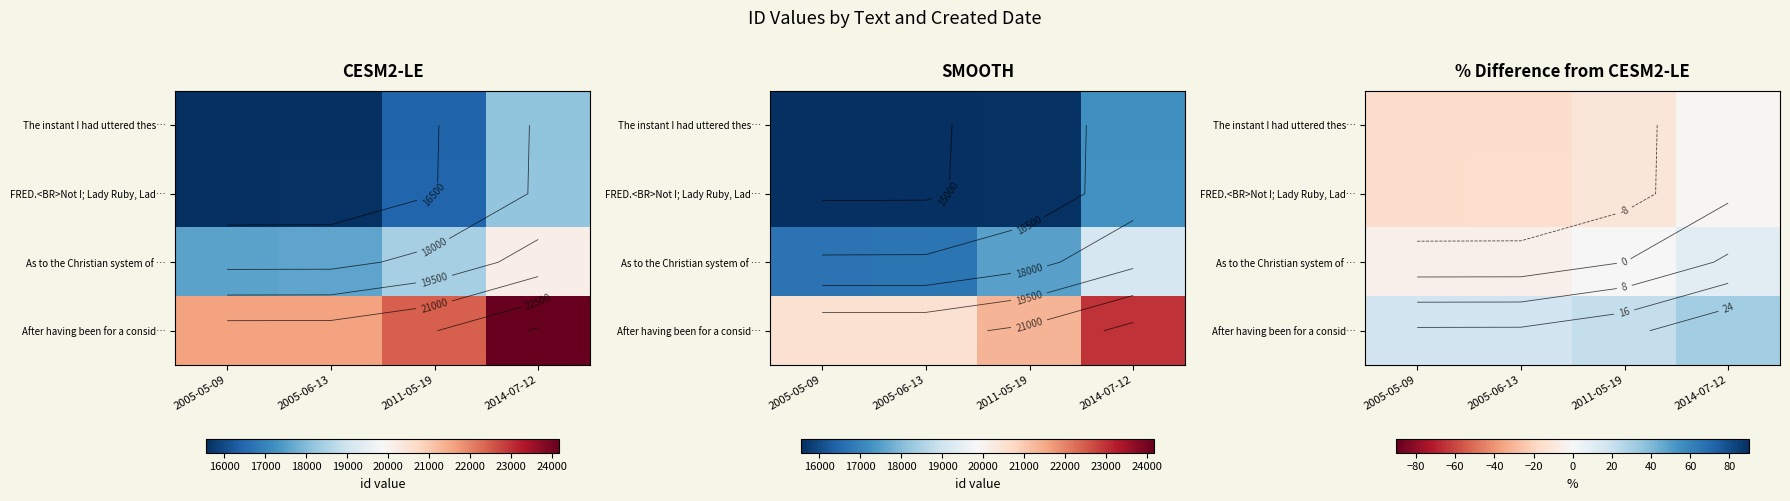

List the series in order of their peak value, lowest first.

The instant I had uttered thes…, FRED.<BR>Not I; Lady Ruby, Lad…, As to the Christian system of …, After having been for a consid…